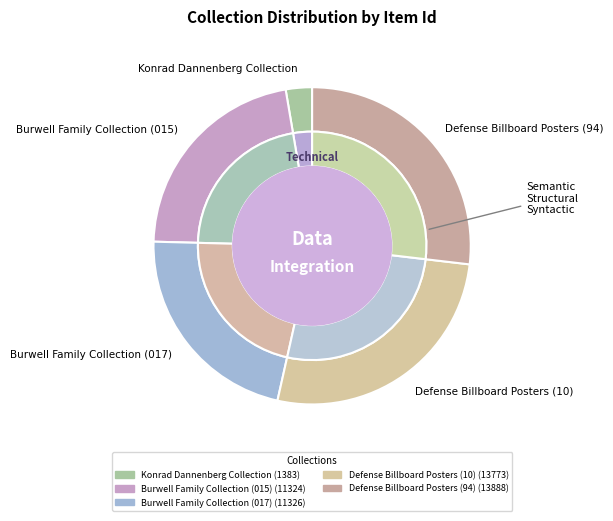

To the nearest percent, what is the difference between the largest and smallest slice percentages?

24%